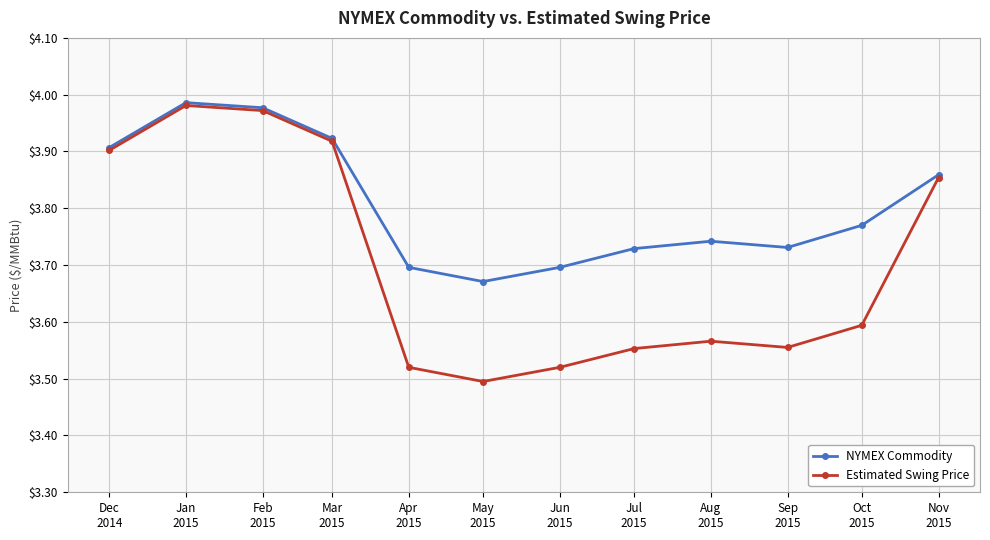

How many distinct data groups are displayed?

2